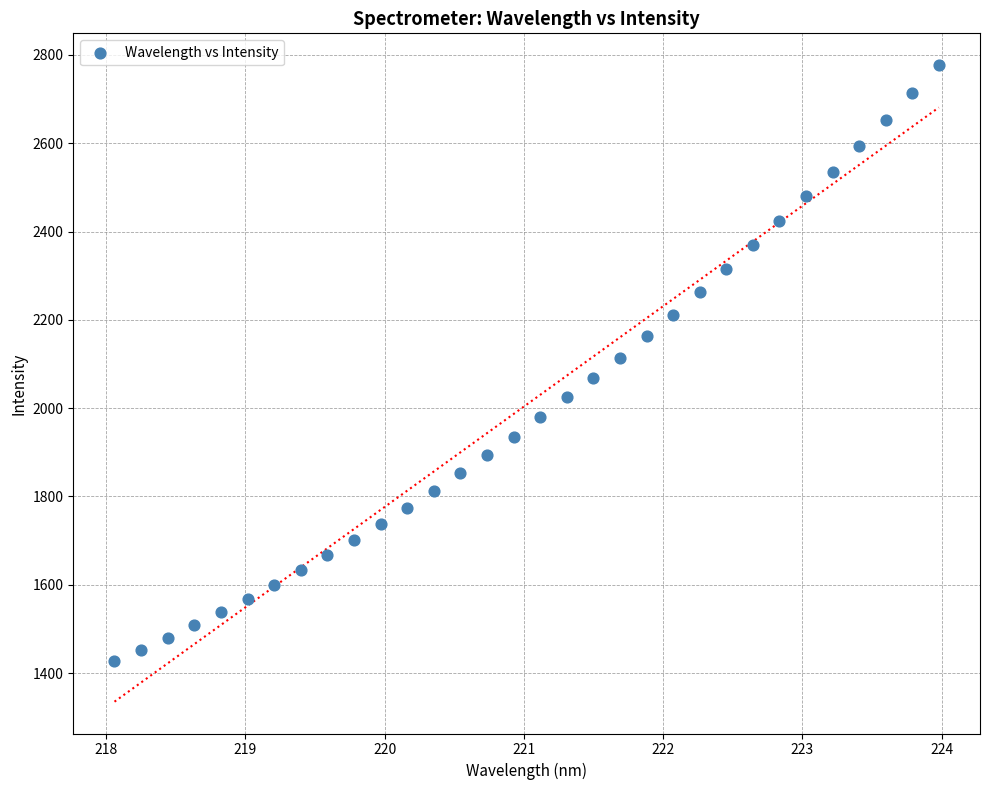

What is the range of X values (max minus min)?

5.9